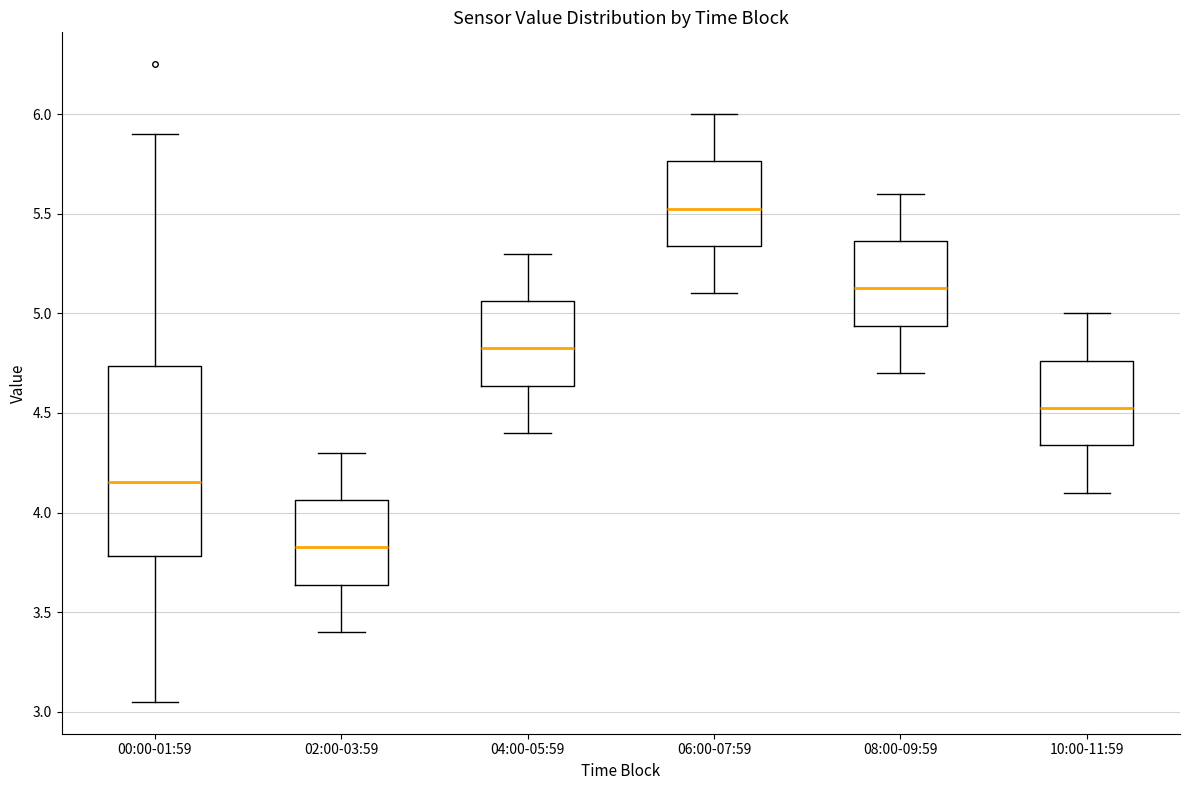

Where does the upper whisker of the box for 04:00-05:59 end on the y-axis? The values are not printed on the chart, so give them approximately, as read against the axis.

5.30